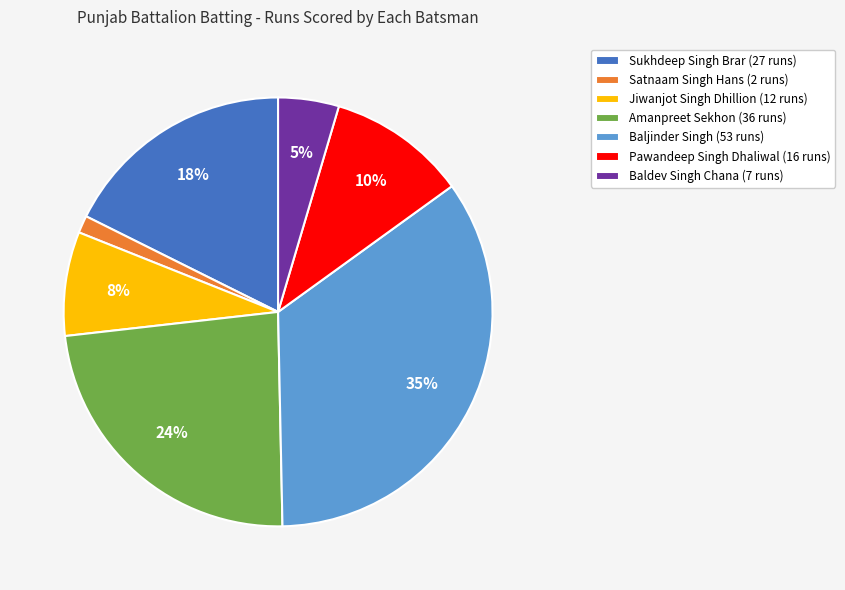

What is the ratio of the value at Satnaam Singh Hans to the value at Sukhdeep Singh Brar?

0.1